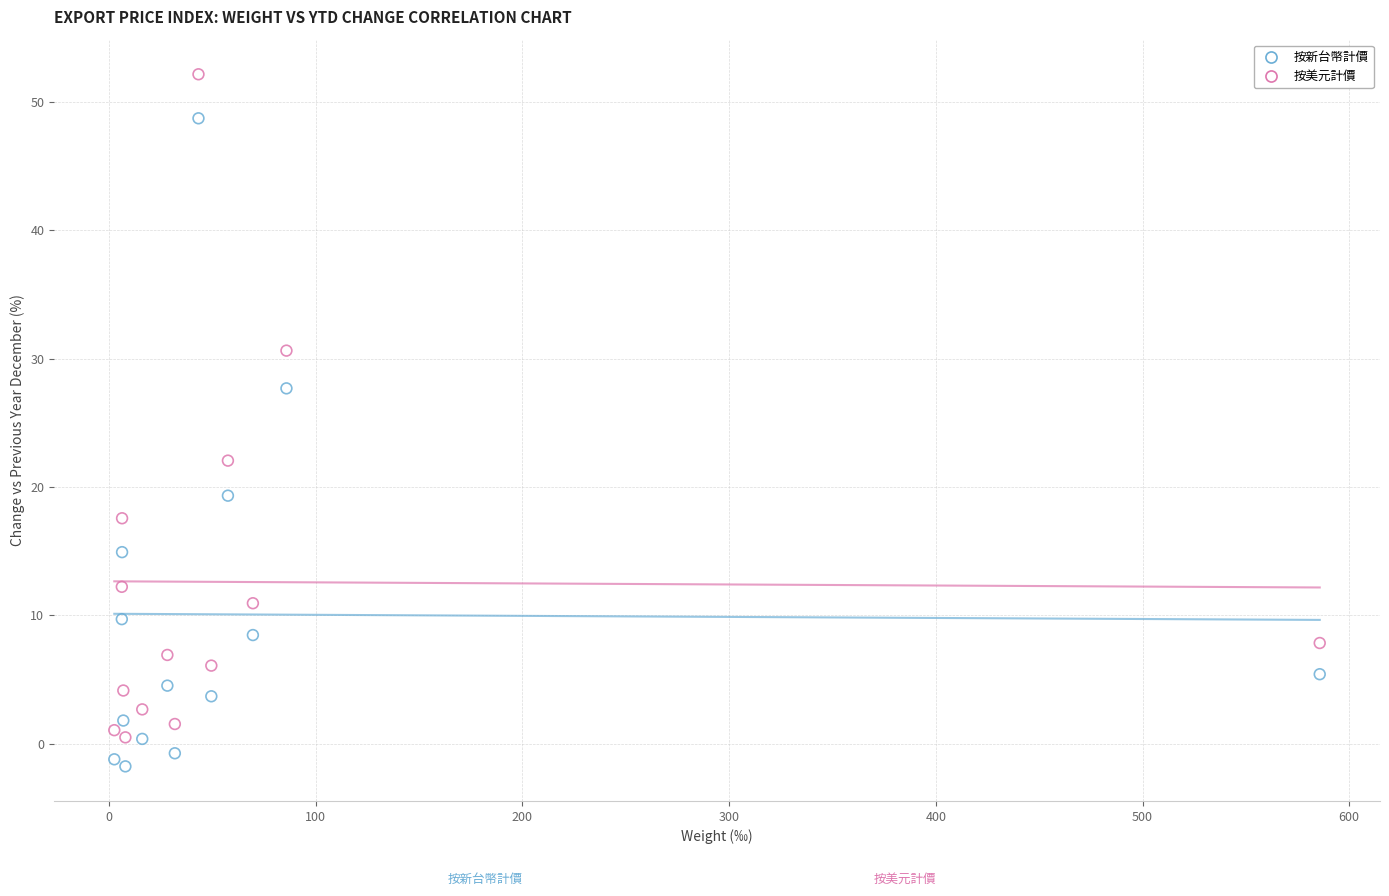

In the 按美元計價 series, what Y value is closest to 26?

22.1